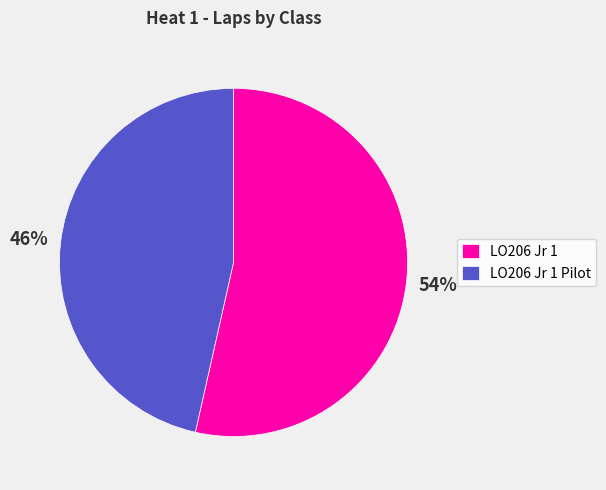

Which category has the smallest portion of the pie?

LO206 Jr 1 Pilot